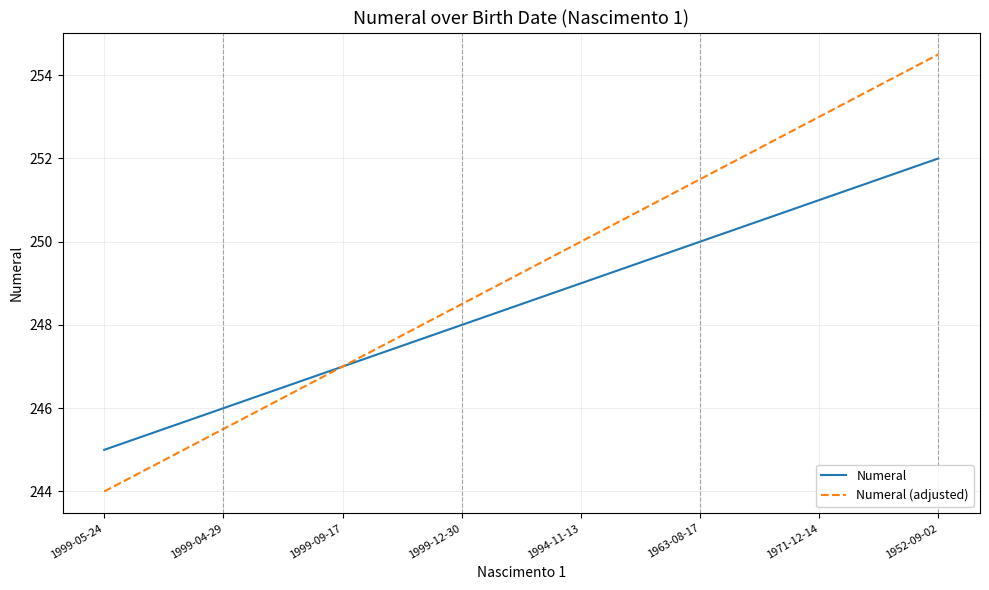

What is the greatest value displayed?

254.5